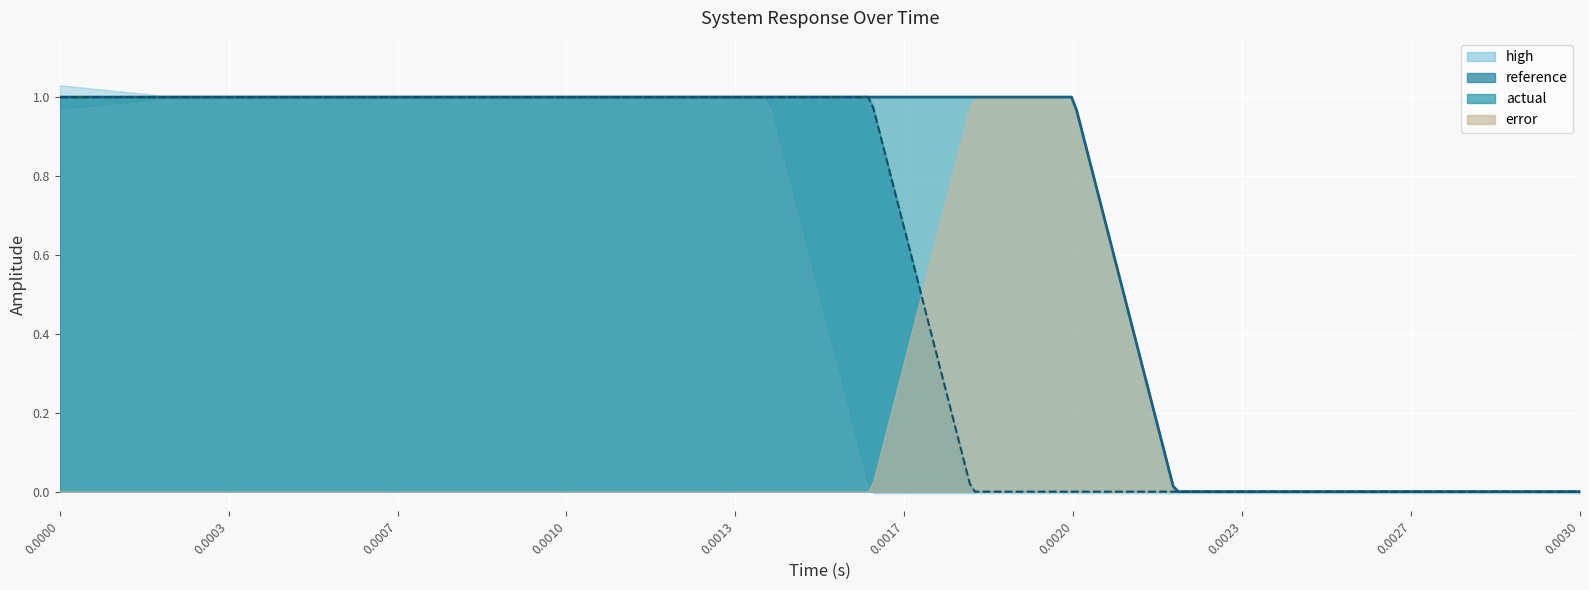

True or false: high has more than 2 points higher than both neighbors.

False